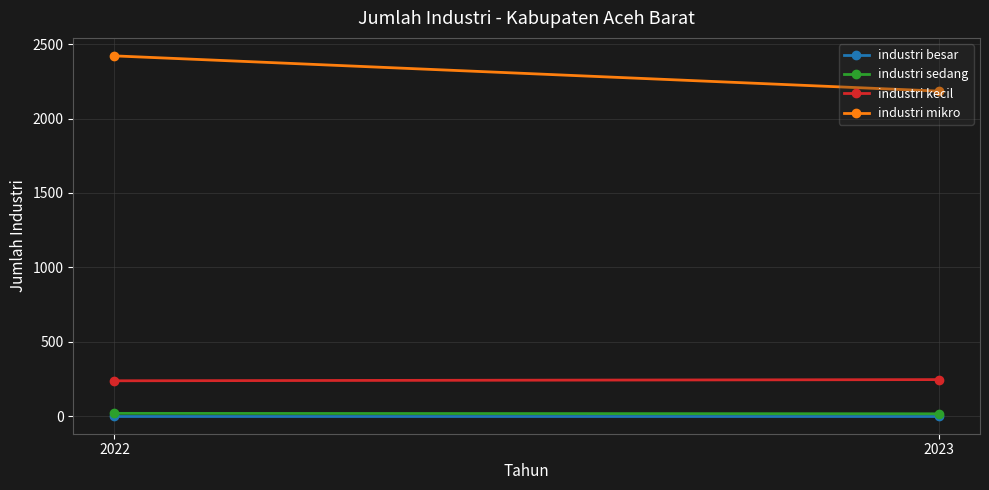

Reading left to right, list all the values displayed in this chart.

industri besar: 2	2
industri sedang: 18	15
industri kecil: 237	245
industri mikro: 2422	2185